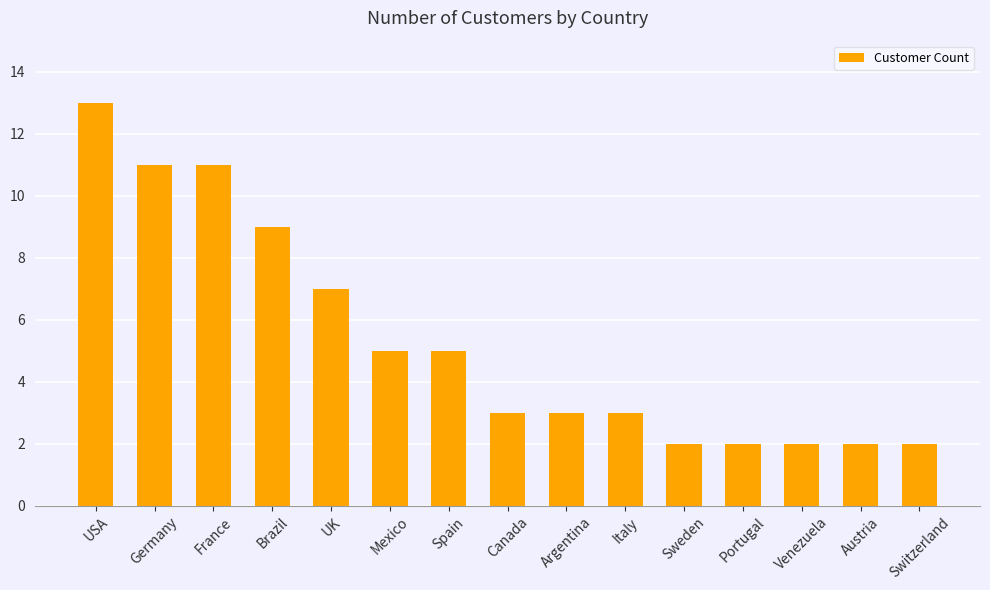

At which label is the value closest to 7?

UK